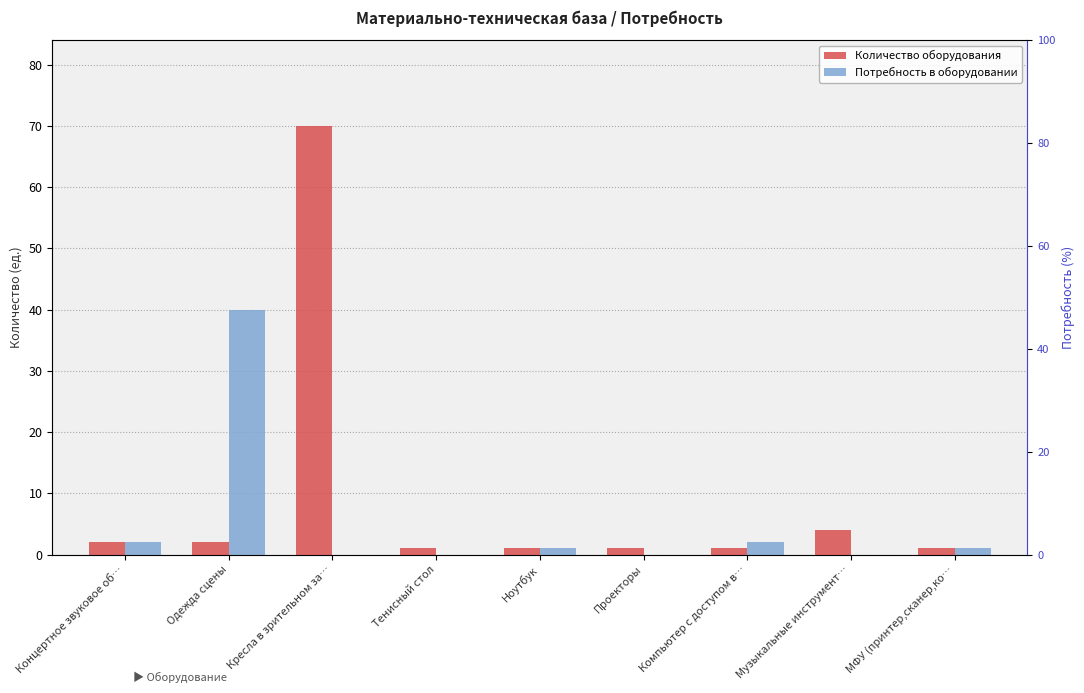

Rank the series by their average value, from lowest to highest.

Потребность в оборудовании, Количество оборудования